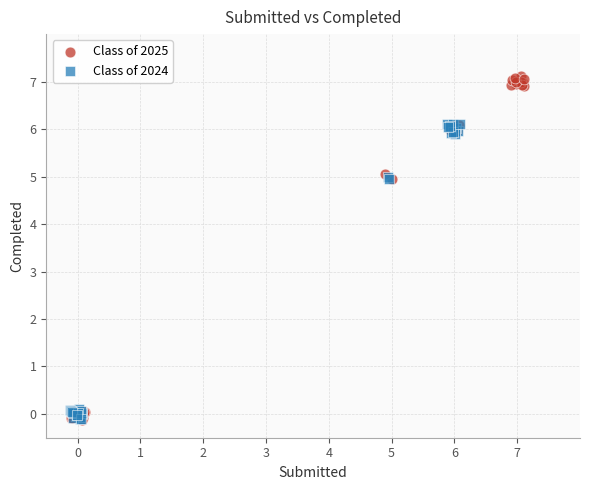

Which series has the largest Y range (max minus min)?

Class of 2025